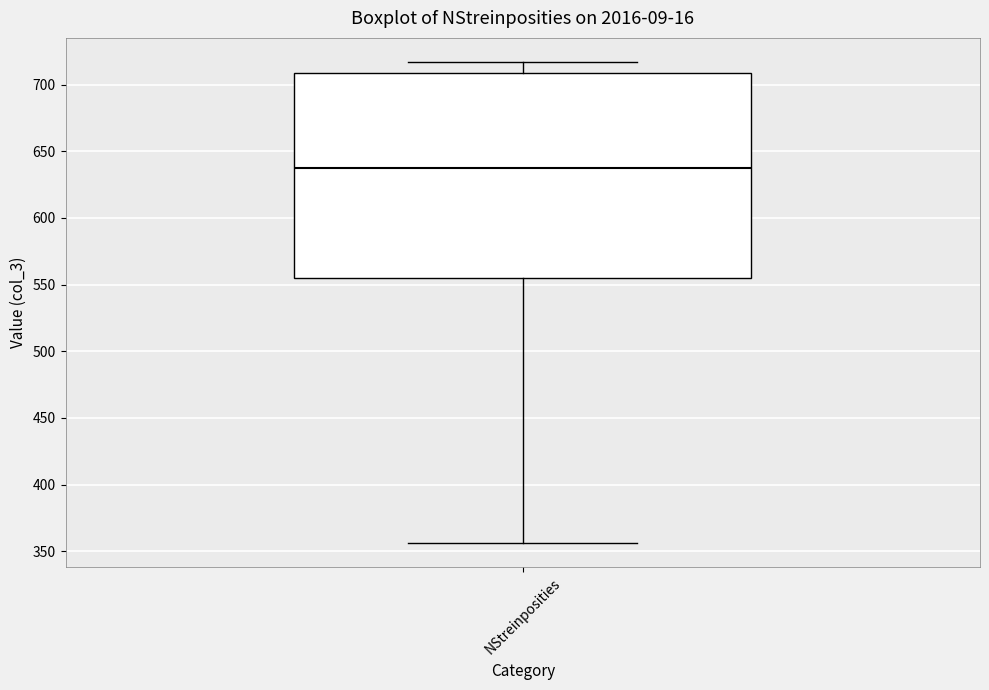

Transcribe this box plot: give where the median line is, the range the box spans, and where the two whiskers end, as read against the y-axis. The values are not printed on the chart, so give them approximately, as read against the axis.

median 640, box 555 to 710, whiskers 355 to 715